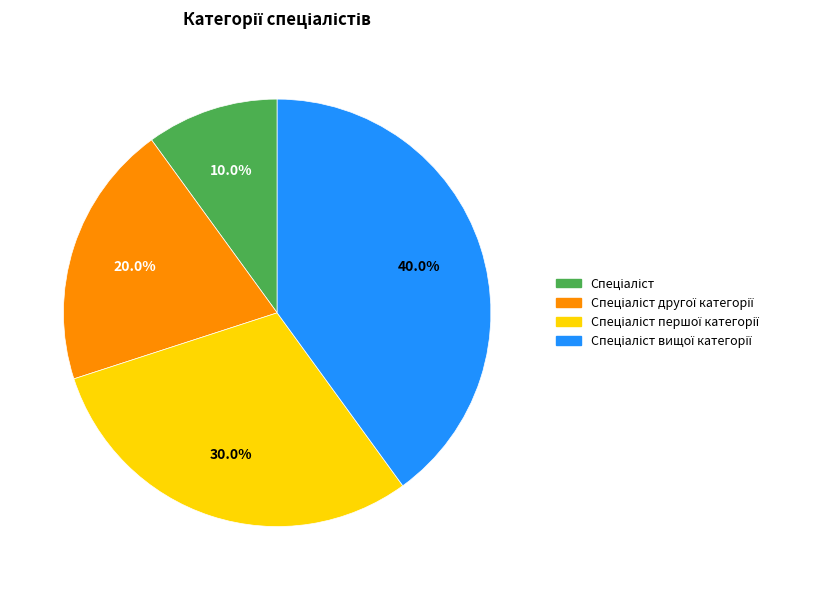

Does any single category account for the majority?

No